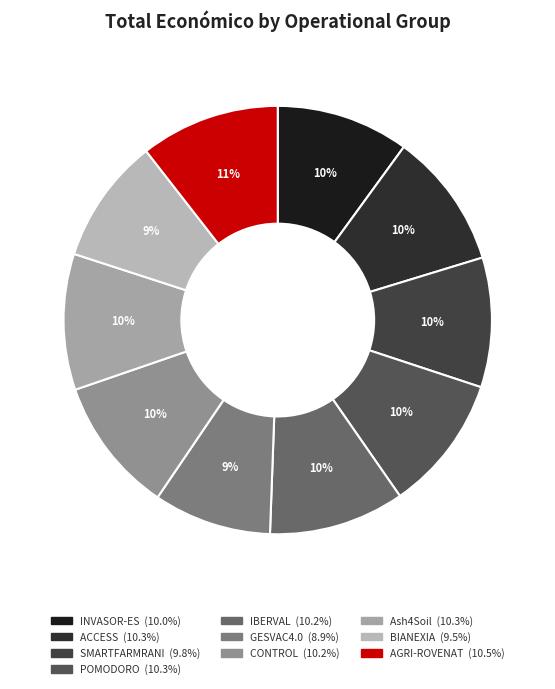

What is the smallest slice in the pie chart?

GESVAC4.0